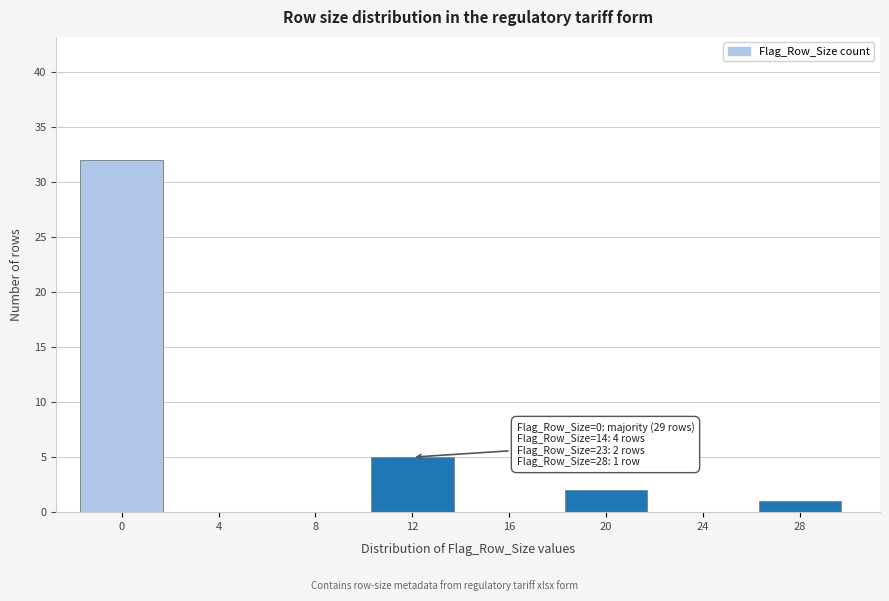

Reading left to right, extract all data points from this chart.

0=32	4=0	8=0	12=5	16=0	20=2	24=0	28=1